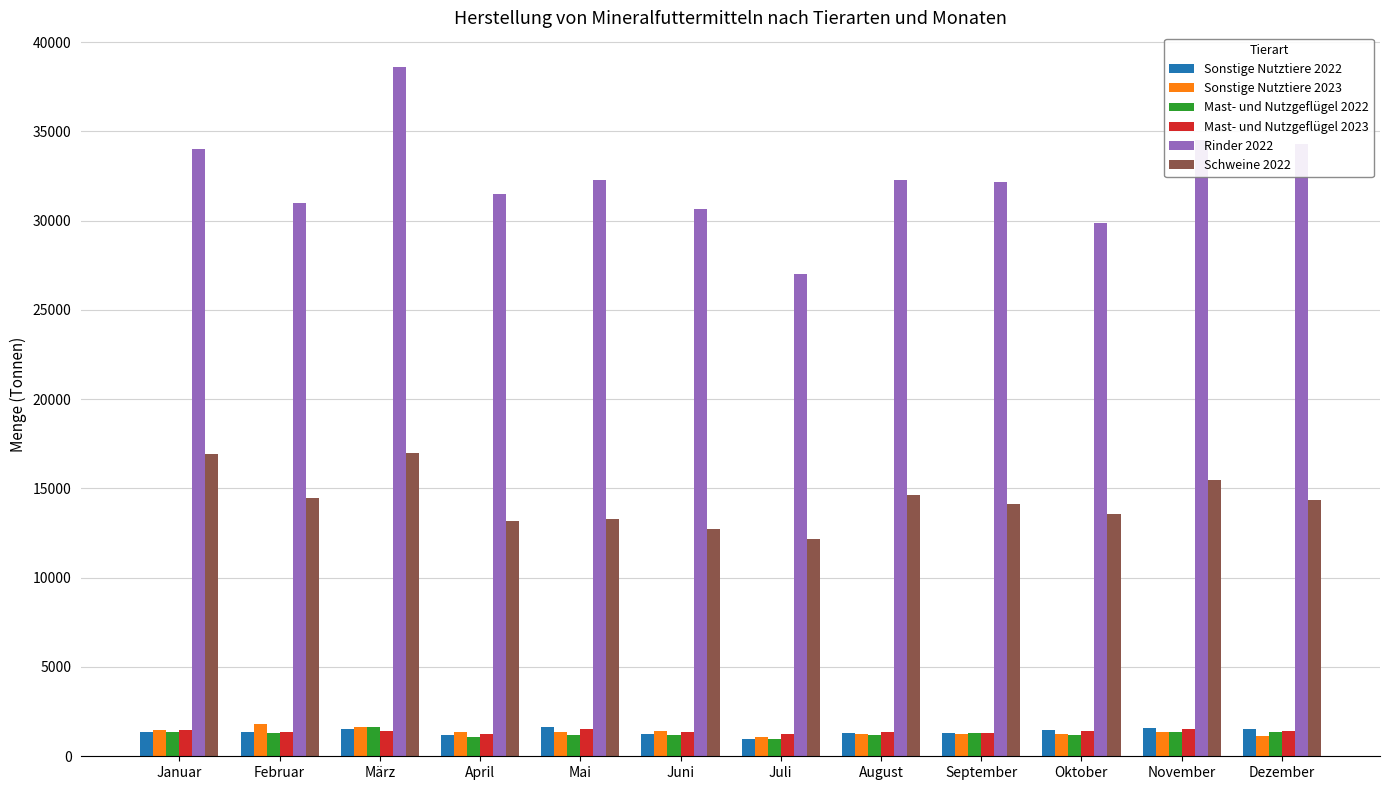

Is the value of Rinder 2022 at Dezember greater than the value of Sonstige Nutztiere 2022 at April?

Yes